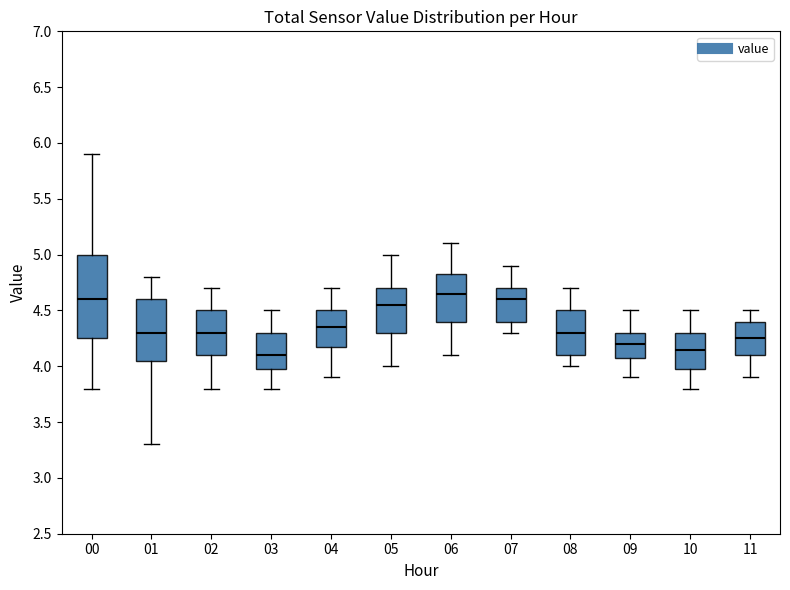

Which box has the highest median line?

06